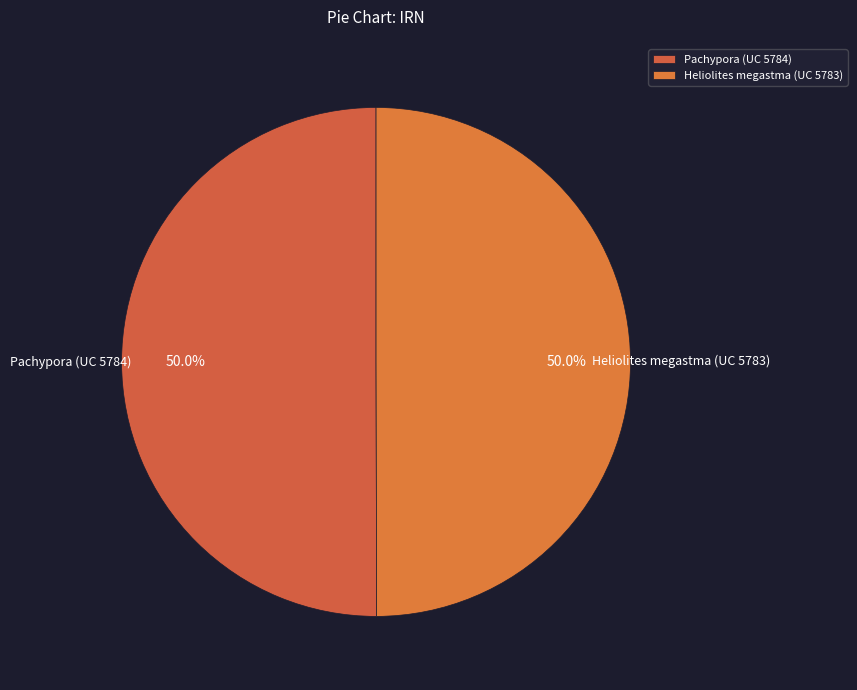

Approximately how many times larger is the value at Heliolites megastma (UC 5783) compared to Pachypora (UC 5784)?

1.0